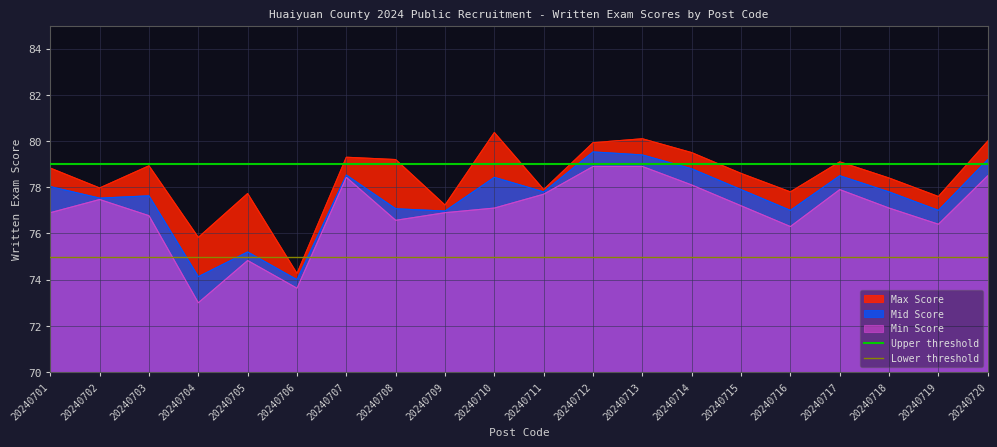

Is it true that Lower threshold equals 133 at 20240702?

False